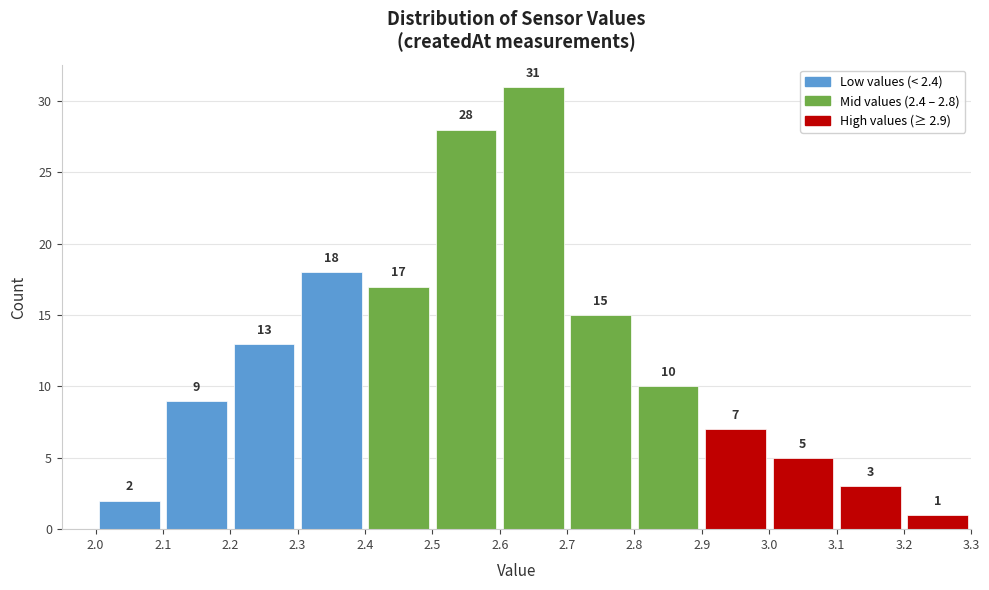

Reading left to right, list every bar in this chart as the range it spans on the x-axis followed by its height.

2.0 to 2.1: 2
2.1 to 2.2: 9
2.2 to 2.3: 13
2.3 to 2.4: 18
2.4 to 2.5: 17
2.5 to 2.6: 28
2.6 to 2.7: 31
2.7 to 2.8: 15
2.8 to 2.9: 10
2.9 to 3.0: 7
3.0 to 3.1: 5
3.1 to 3.2: 3
3.2 to 3.3: 1